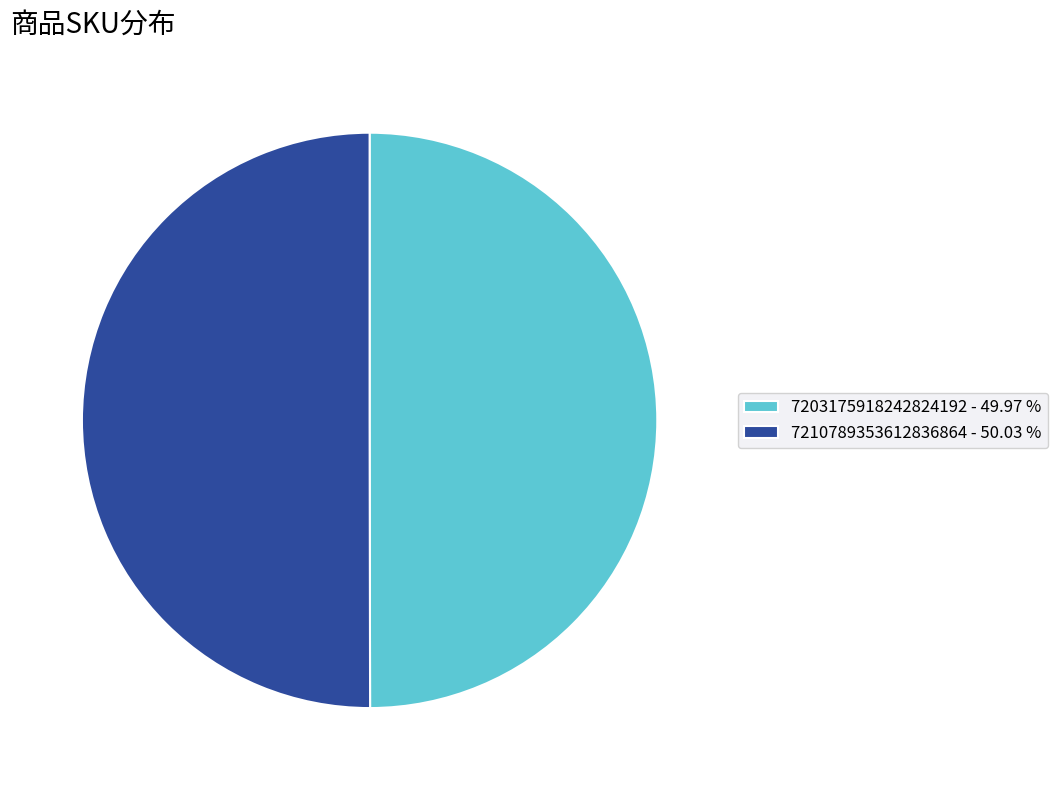

True or false: 7210789353612836864 accounts for 56% of the total.

False